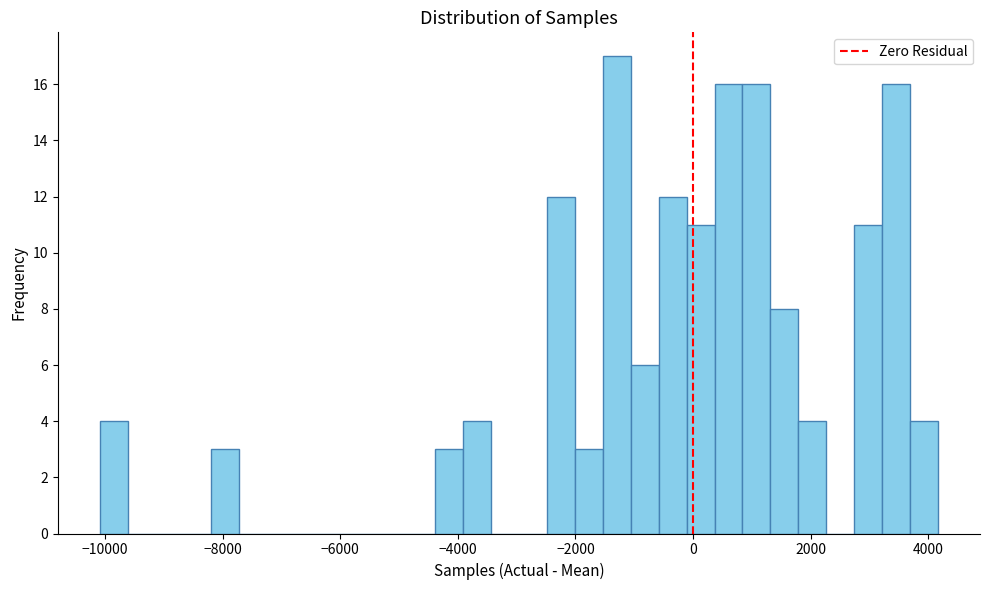

Read against the x-axis, roughly where is the centre of the tallest bar?

-1200